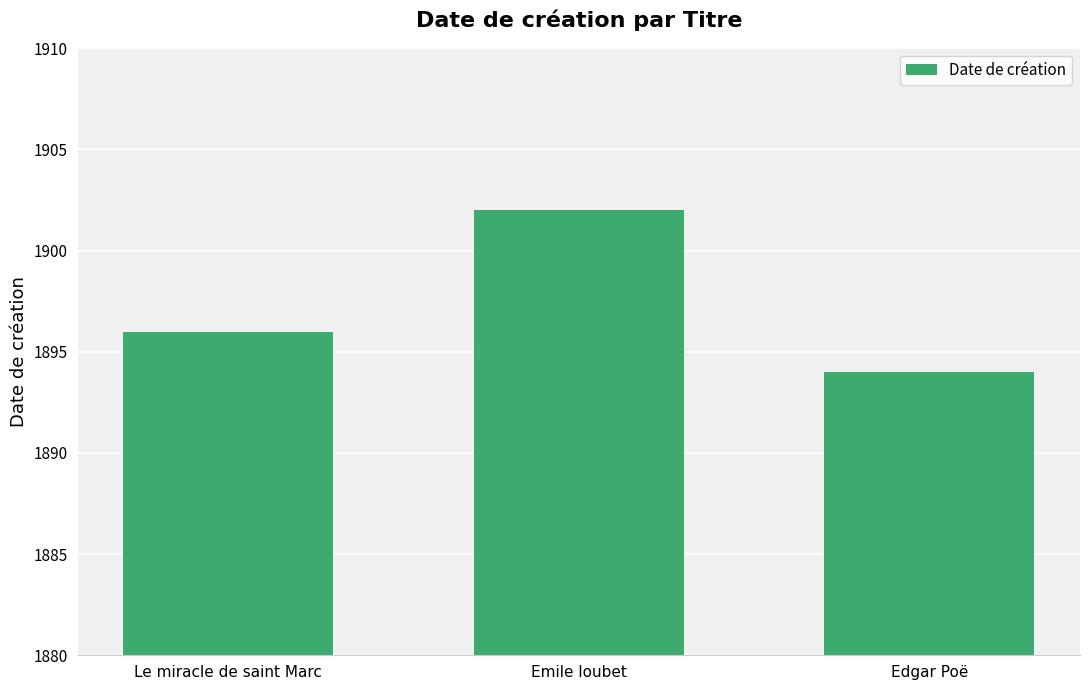

What is the change in value from Le miracle de saint Marc to Edgar Poë?

-2